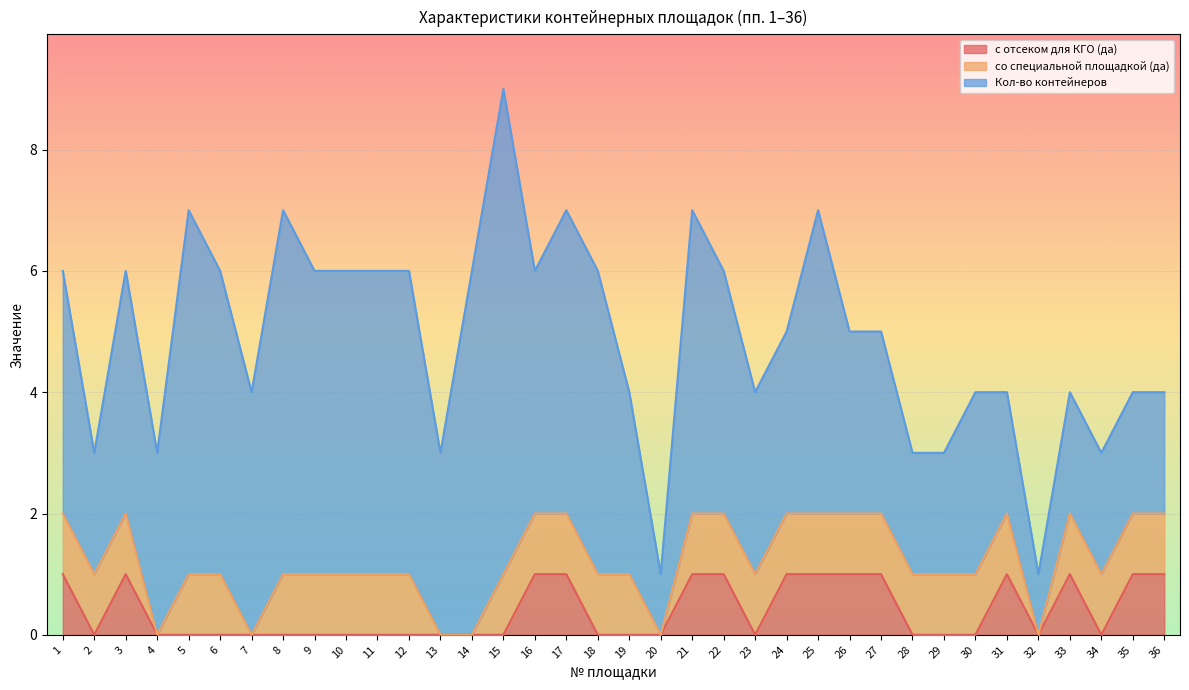

Which series has the largest total across all categories?

Кол-во контейнеров